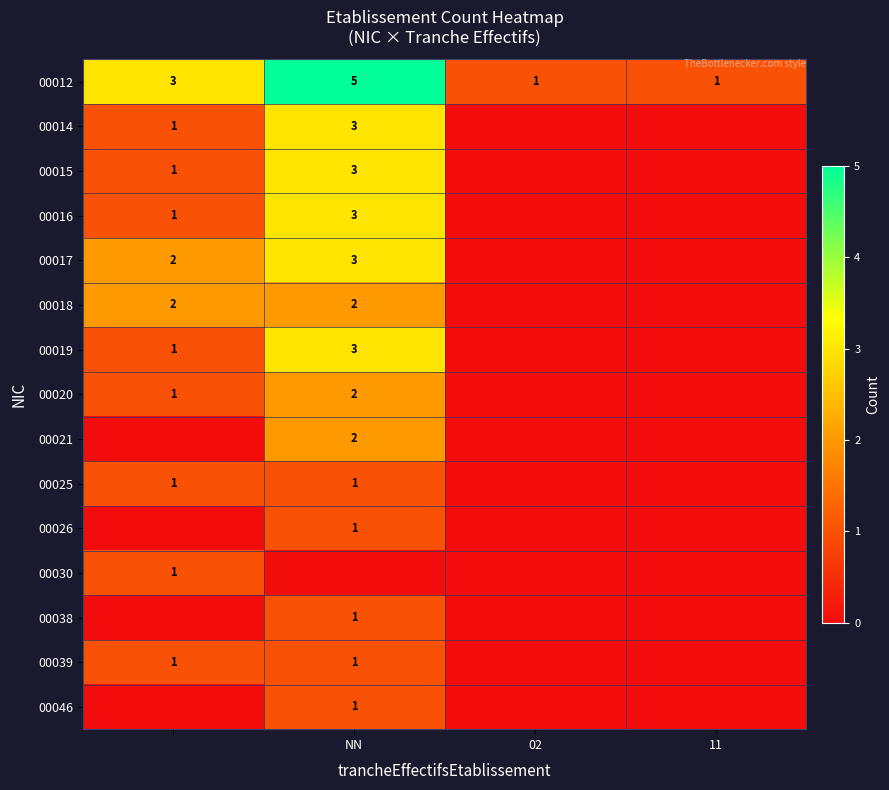

The value of 00025 at NN is 1. True or false?

True